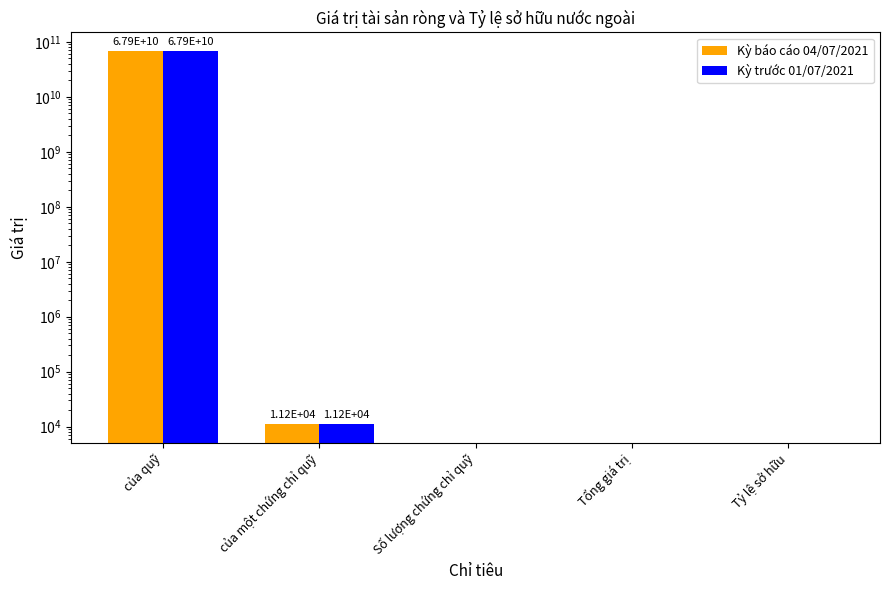

Is it true that Kỳ trước 01/07/2021 equals 67875039080.0 at của quỹ?

True